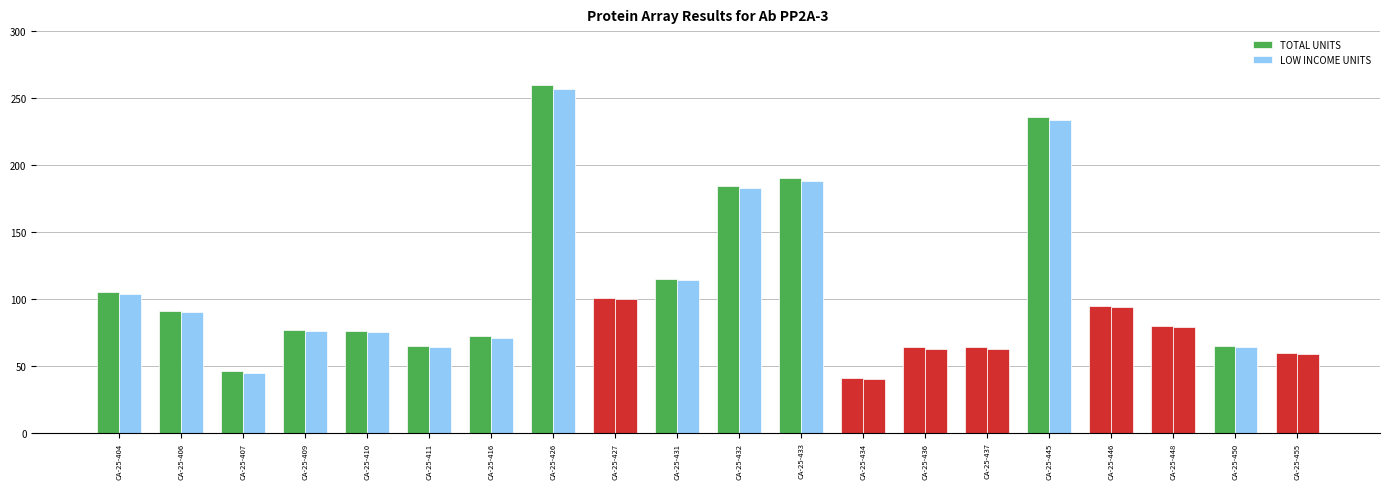

Which category has the lowest value across all series?

CA-25-434